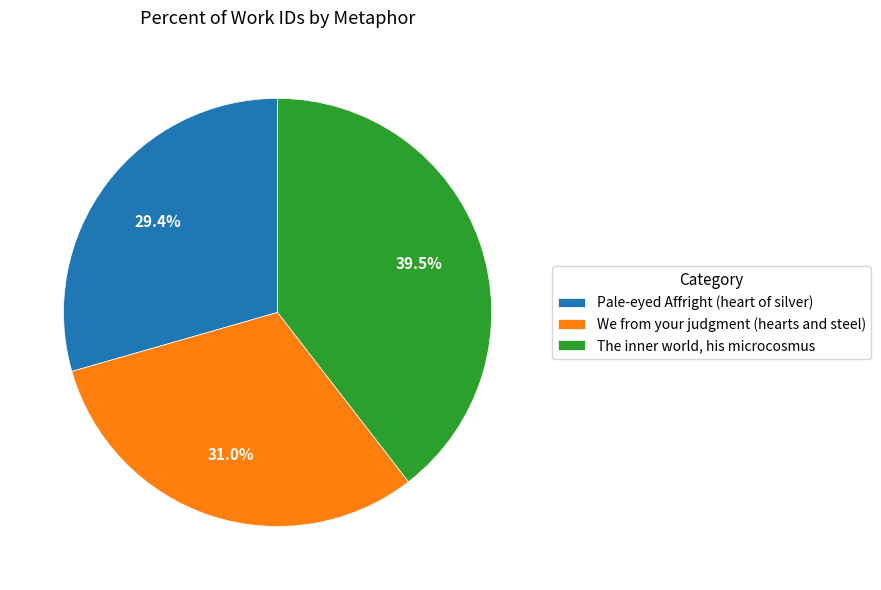

To the nearest percent, what percentage of the pie is Pale-eyed Affright (heart of silver)?

29%